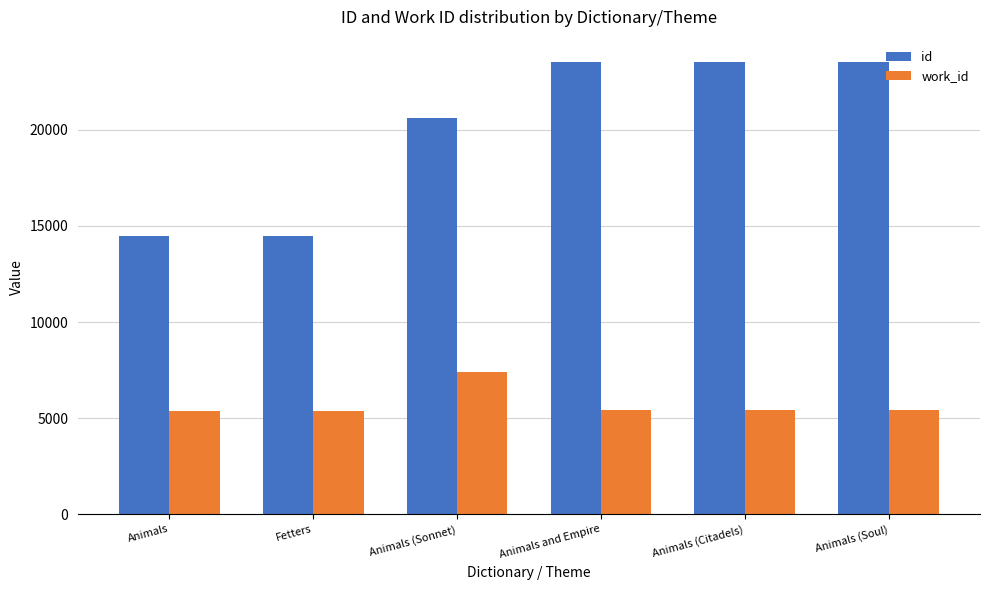

What is the total value across all series at Animals (Soul)?

28927